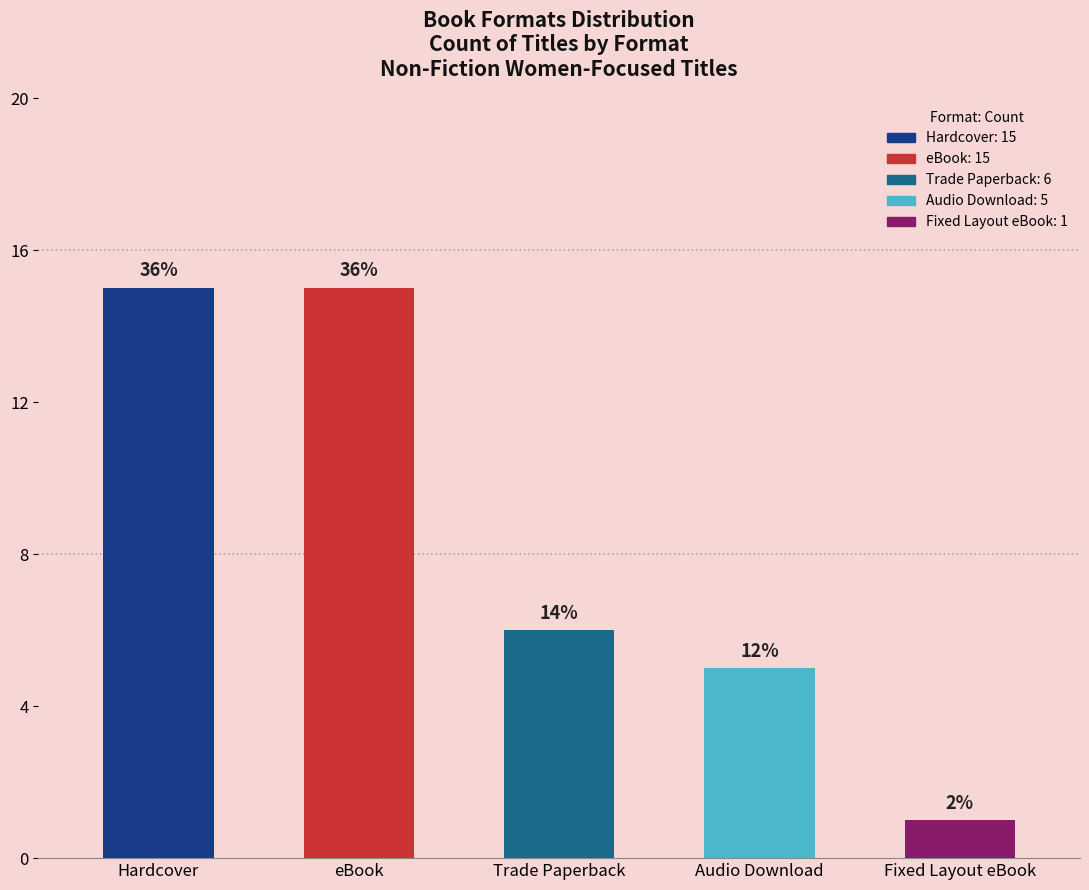

How many bars are there in total?

5